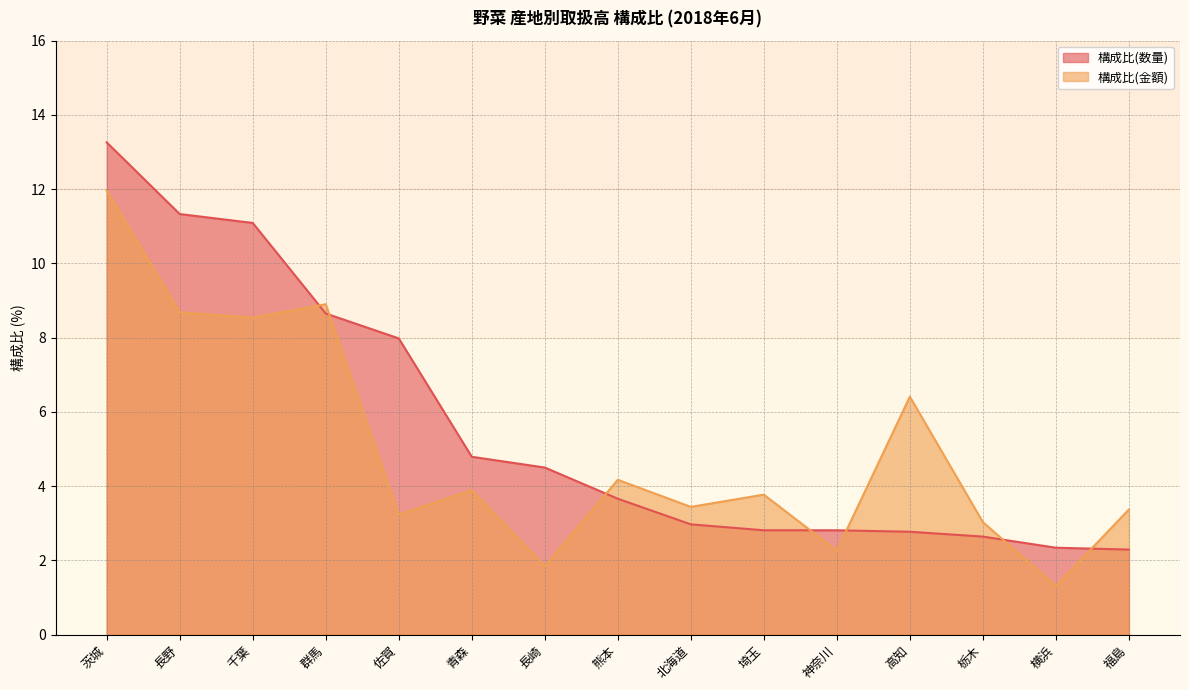

Which series has the largest total across all categories?

構成比(数量)